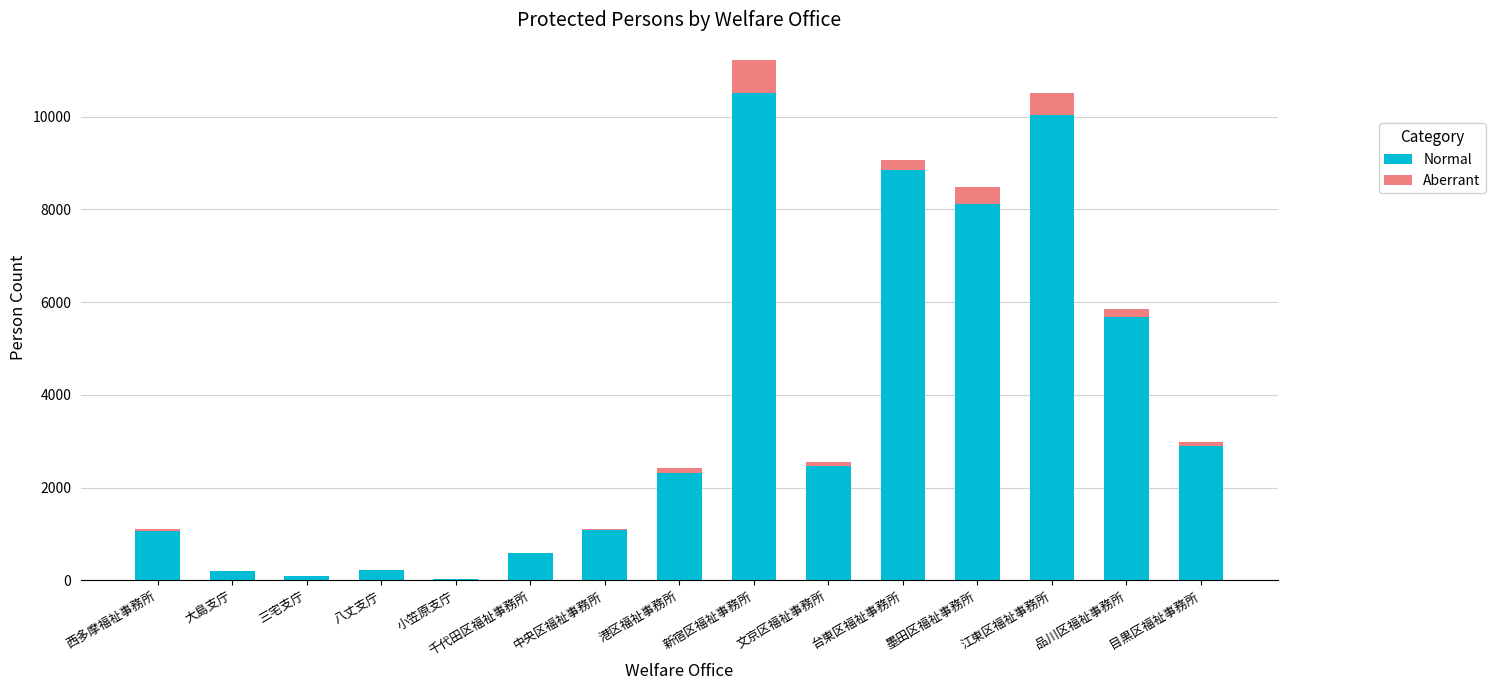

Is it true that Normal equals 1680 at 文京区福祉事務所?

False